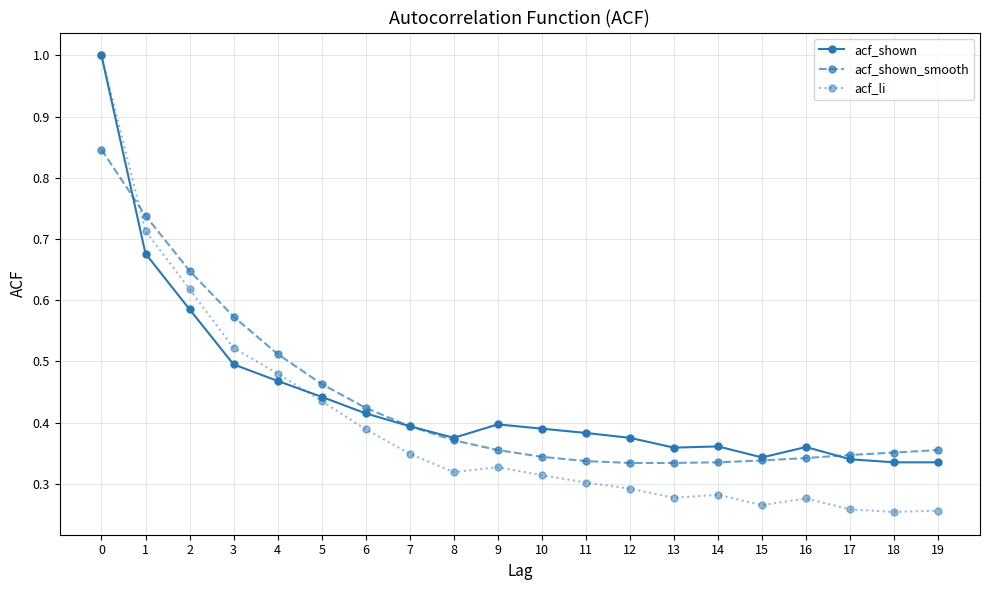

At which category does acf_shown reach its first local valley?

8